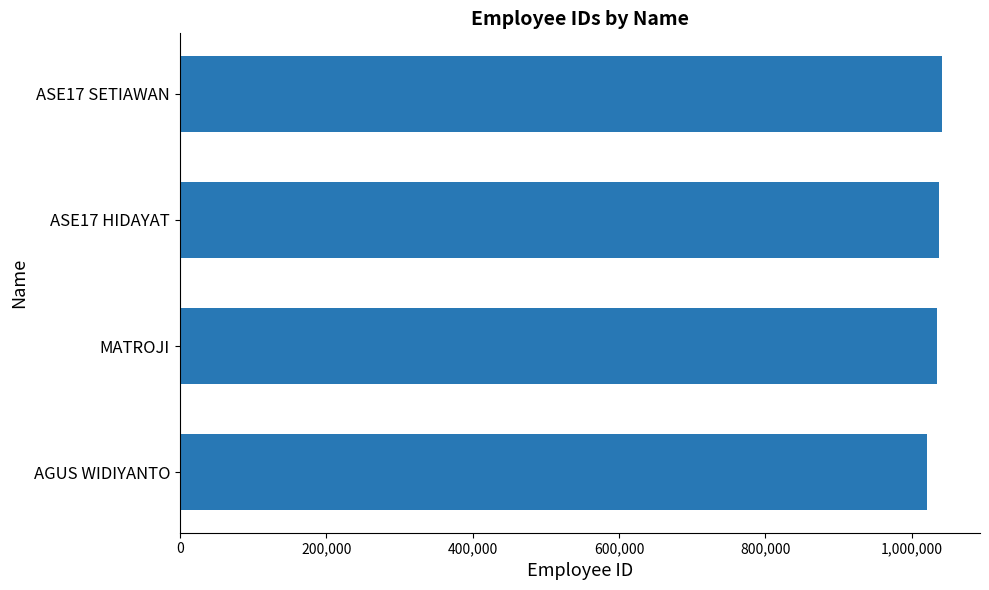

What is the difference between the second highest and second lowest values?

1745